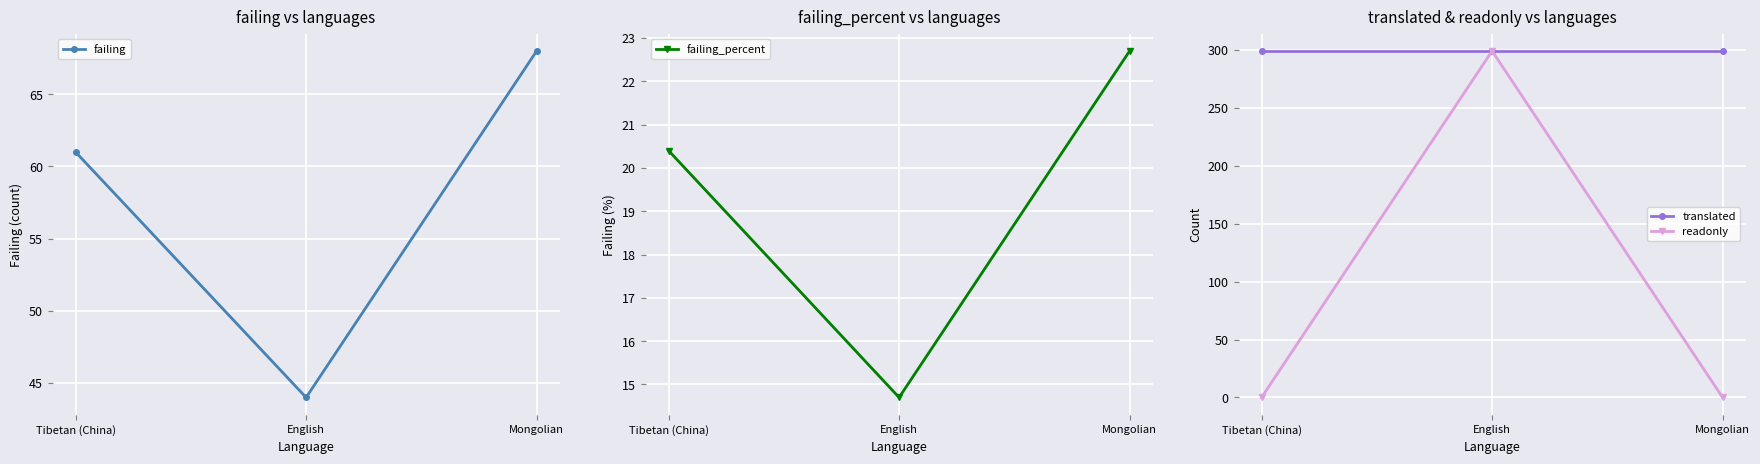

At how many categories does at least one series exceed 253?

3